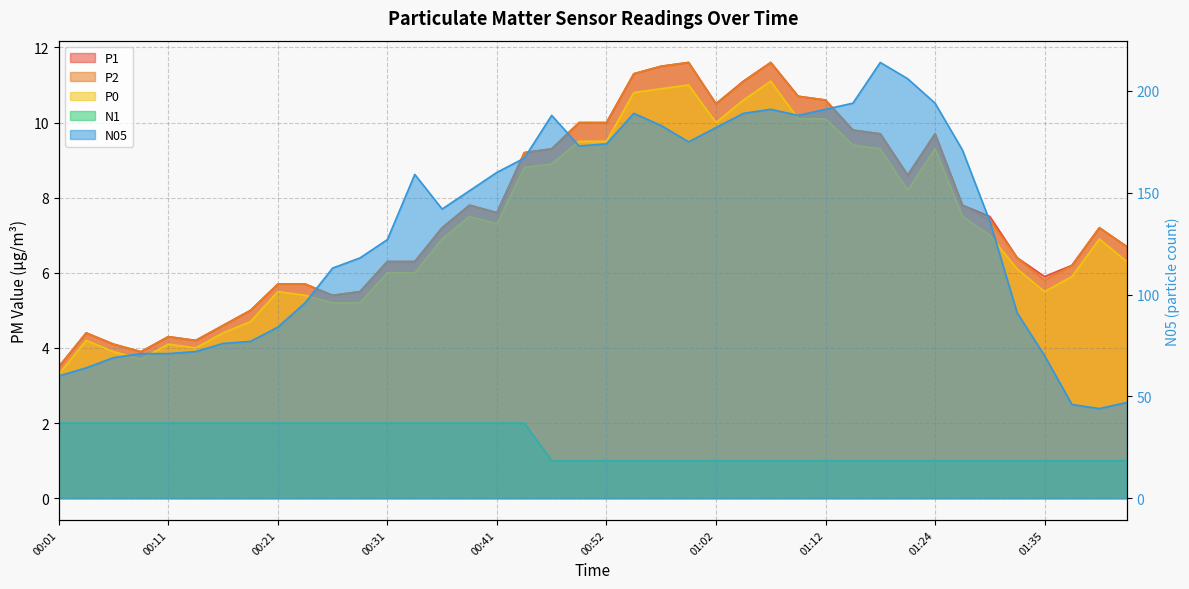

Where does the N05 series first go above 151?

00:34